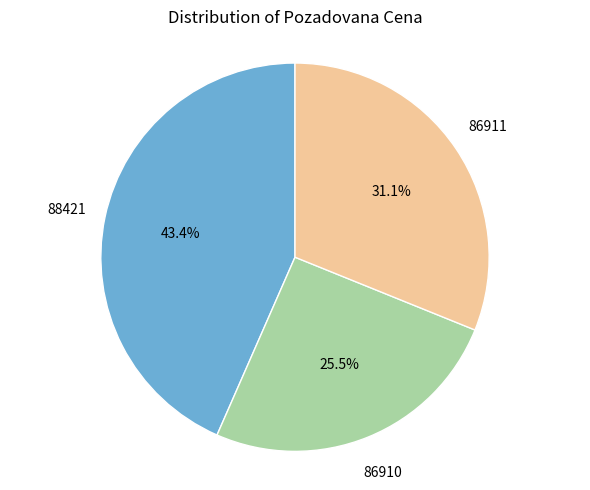

Which slice is the smallest?

86910